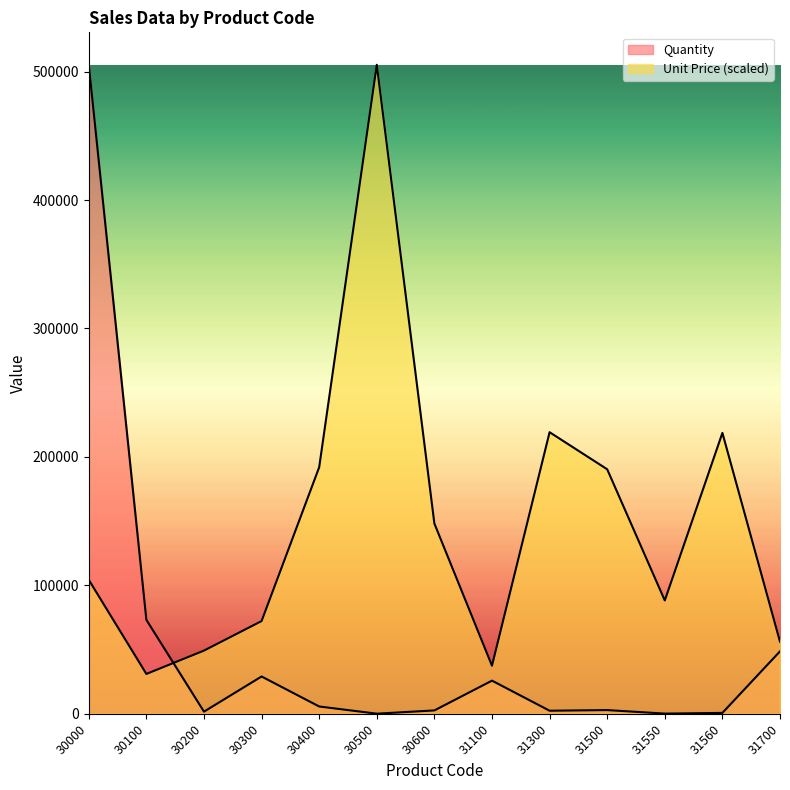

Which category has the lowest value across all series?

30500